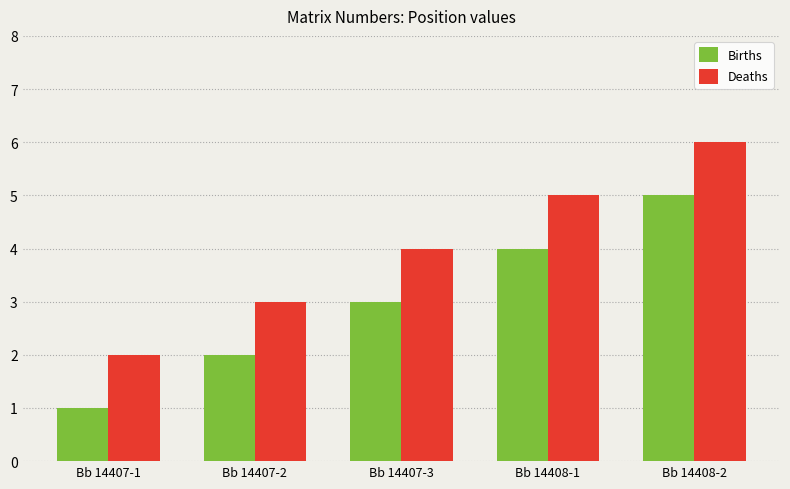

Which series has the largest total across all categories?

Deaths